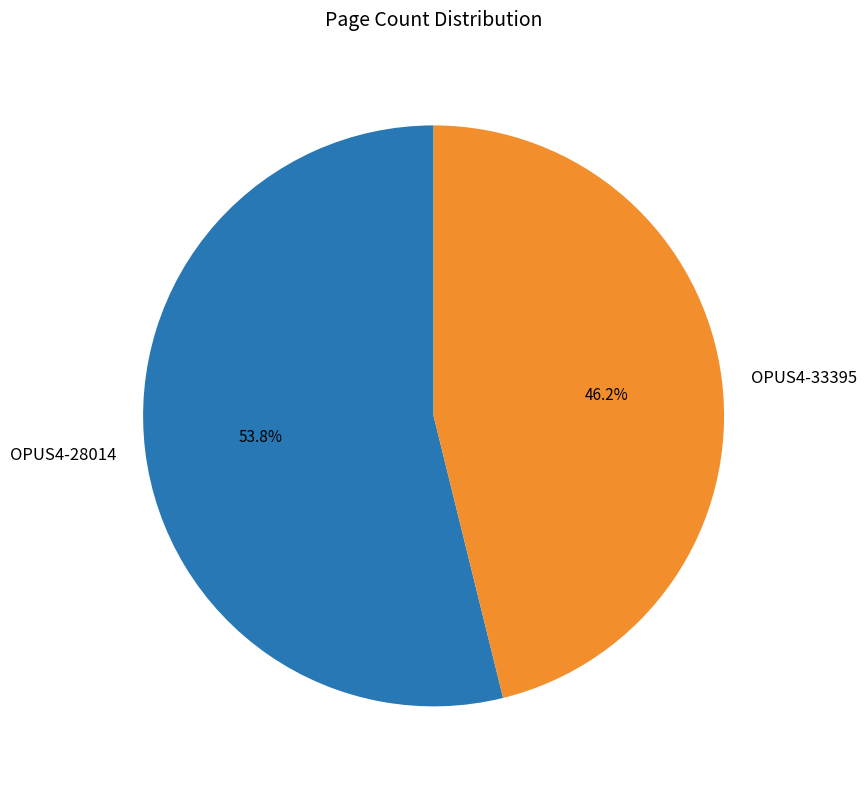

Rank the categories by value from highest to lowest.

OPUS4-28014, OPUS4-33395